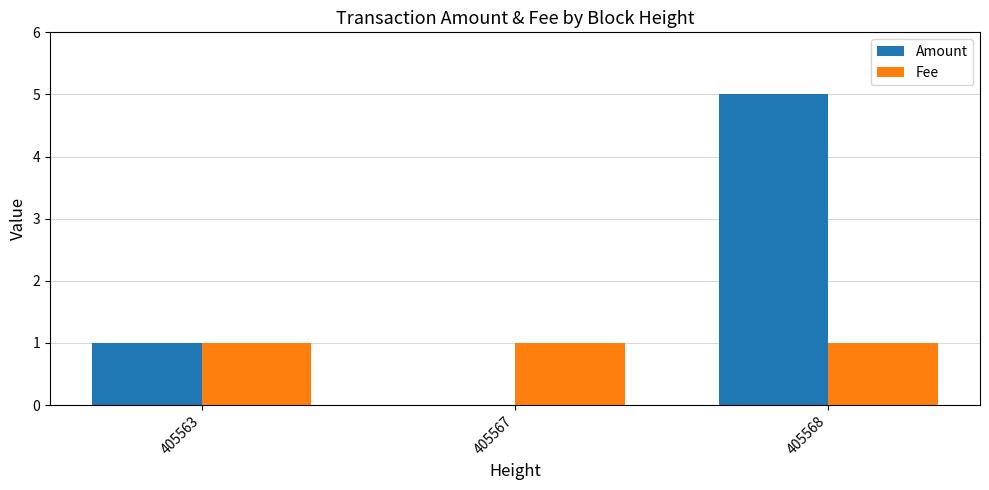

At which category does the chart reach its peak across all series?

405568